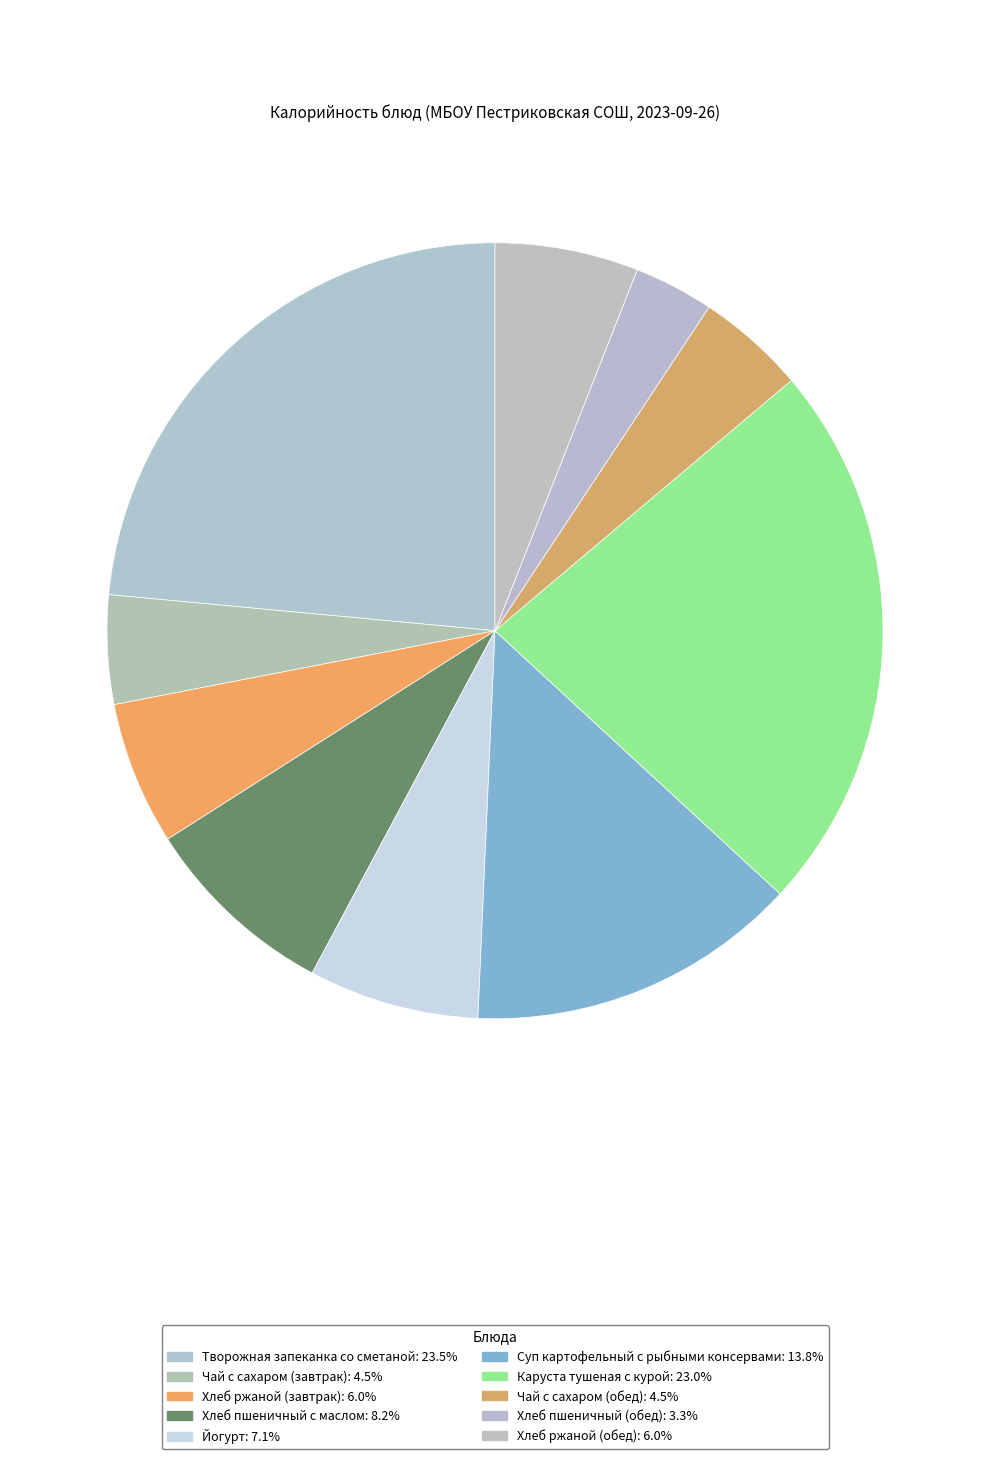

How many slices are in this pie chart?

10